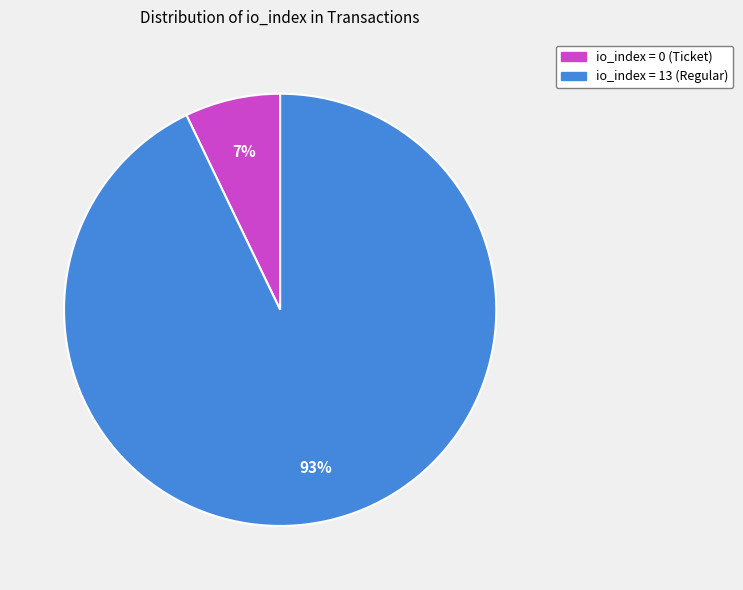

To the nearest percent, what is the average slice percentage?

50%